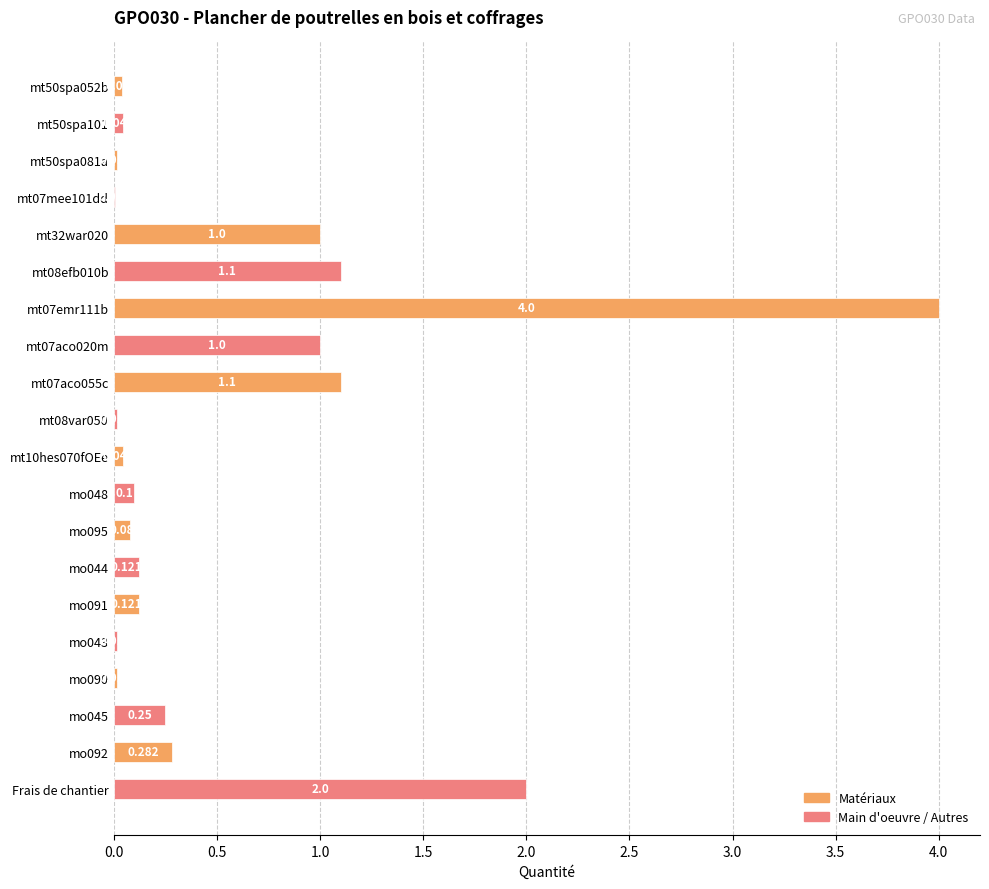

Are the bars horizontal?

Yes